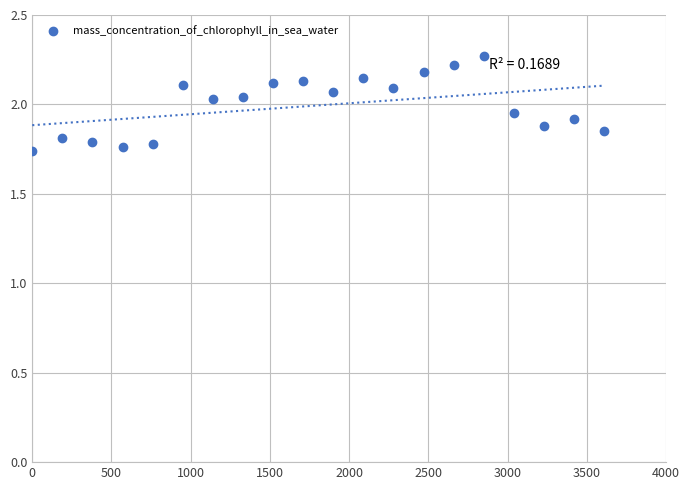

What is the range of X values (max minus min)?

3610.0